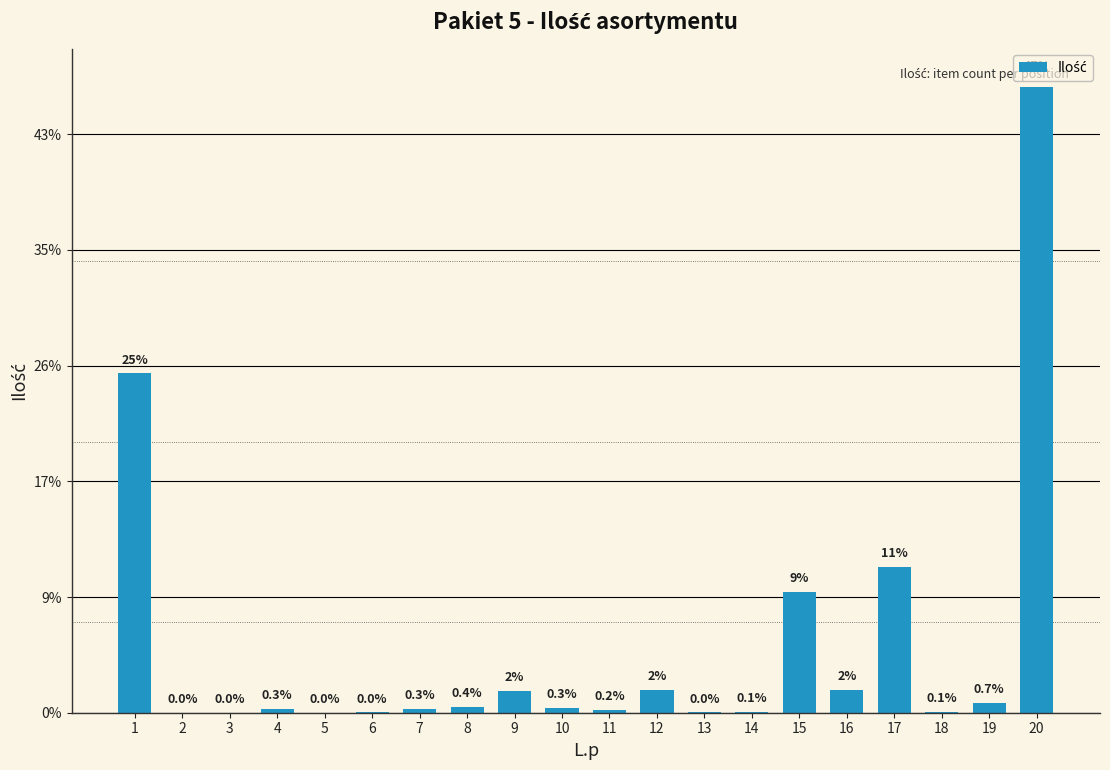

The chart shows a value of 60 at 11. True or false?

False